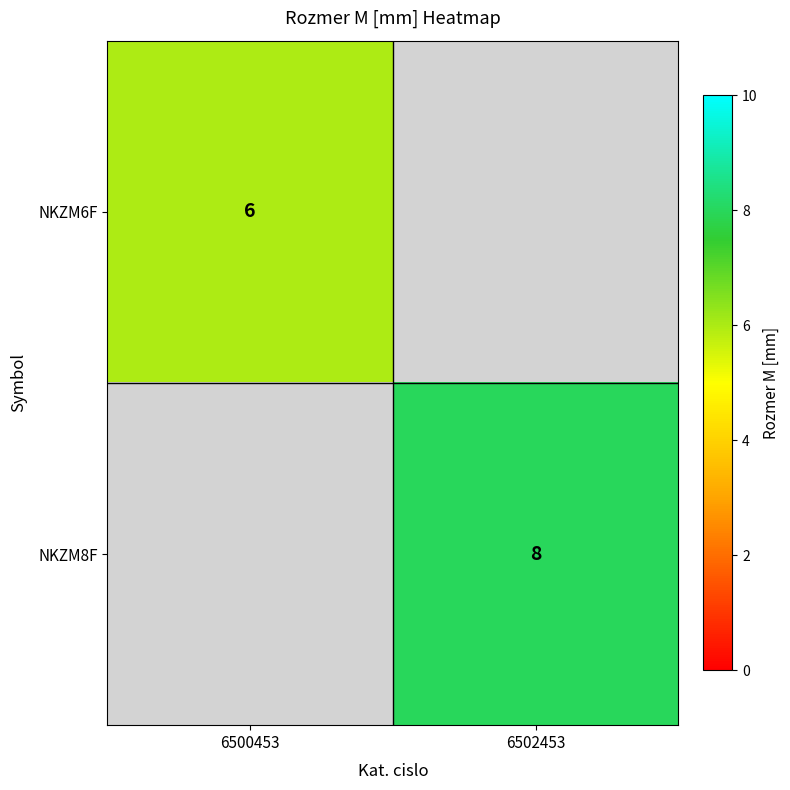

At which category does the chart reach its peak across all series?

6502453